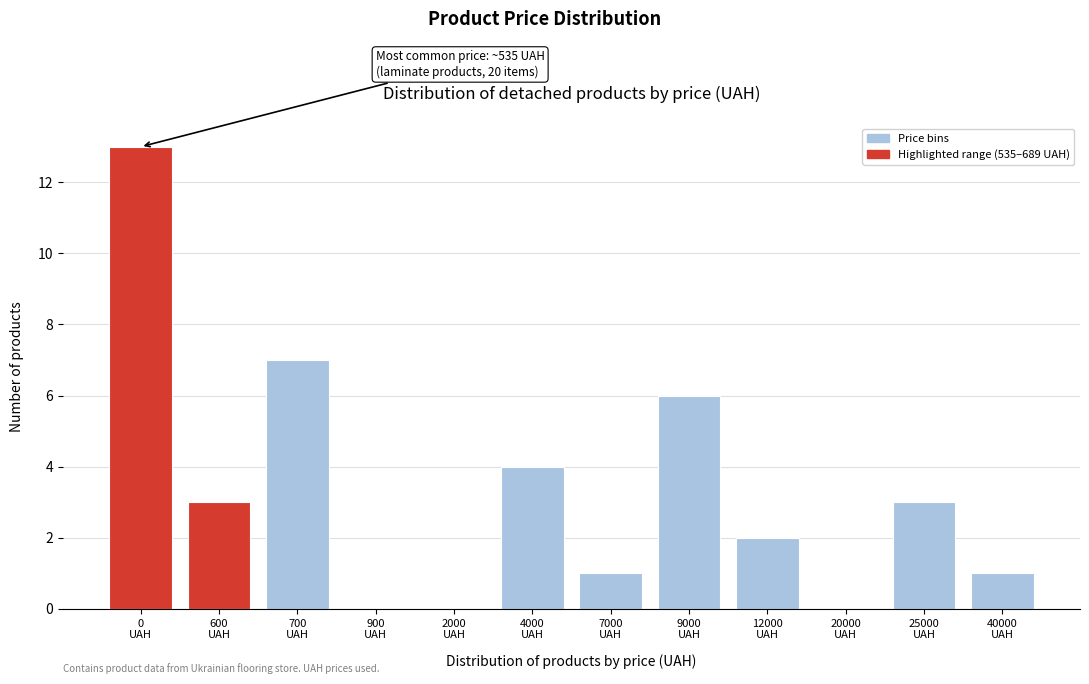

What is the sum of all values?

40